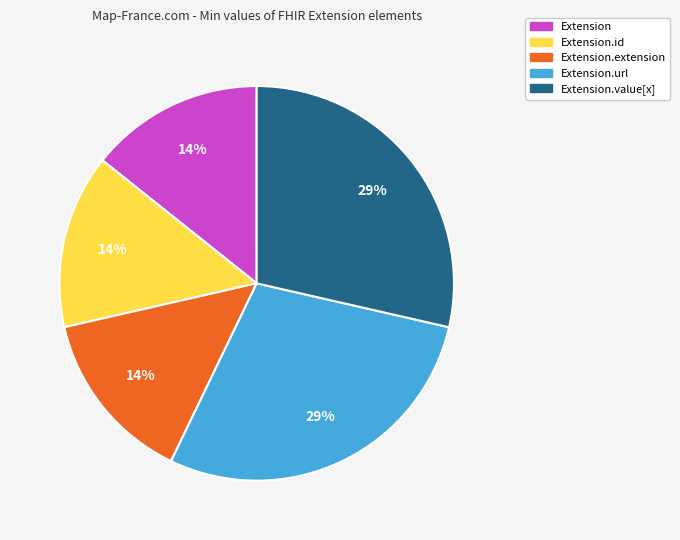

Is there any slice that represents more than half of the pie?

No